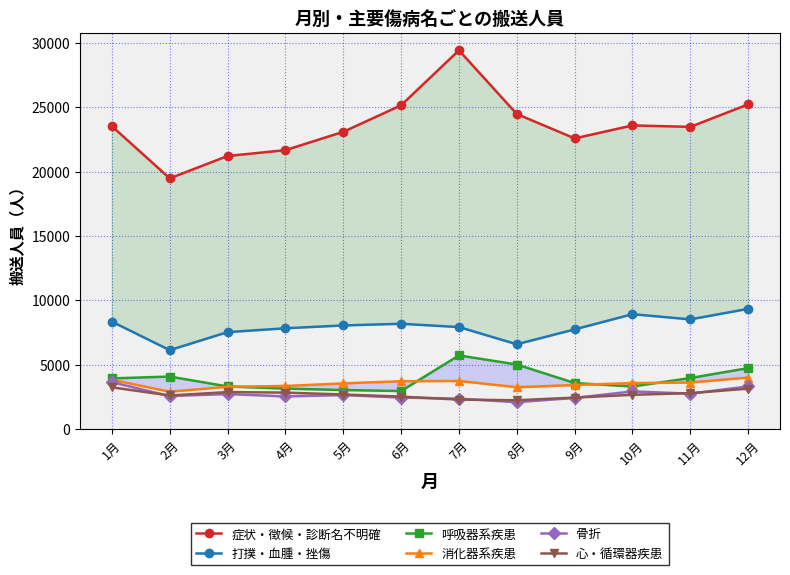

What is the label of the 2nd point from the left?

2月